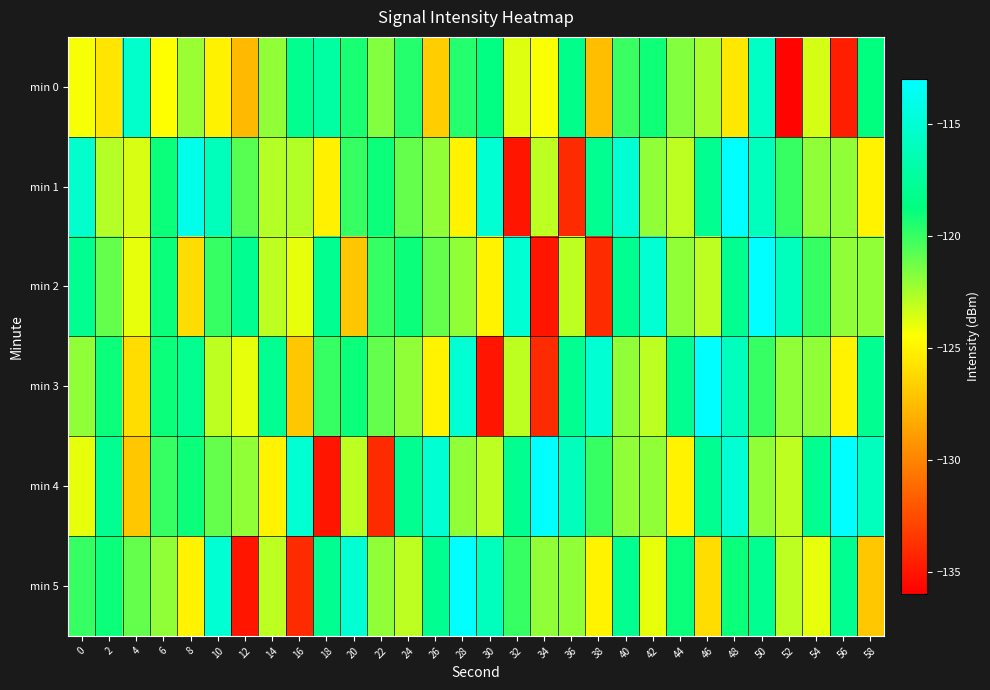

Between 48 and 58, which series saw the biggest shift?

min 1